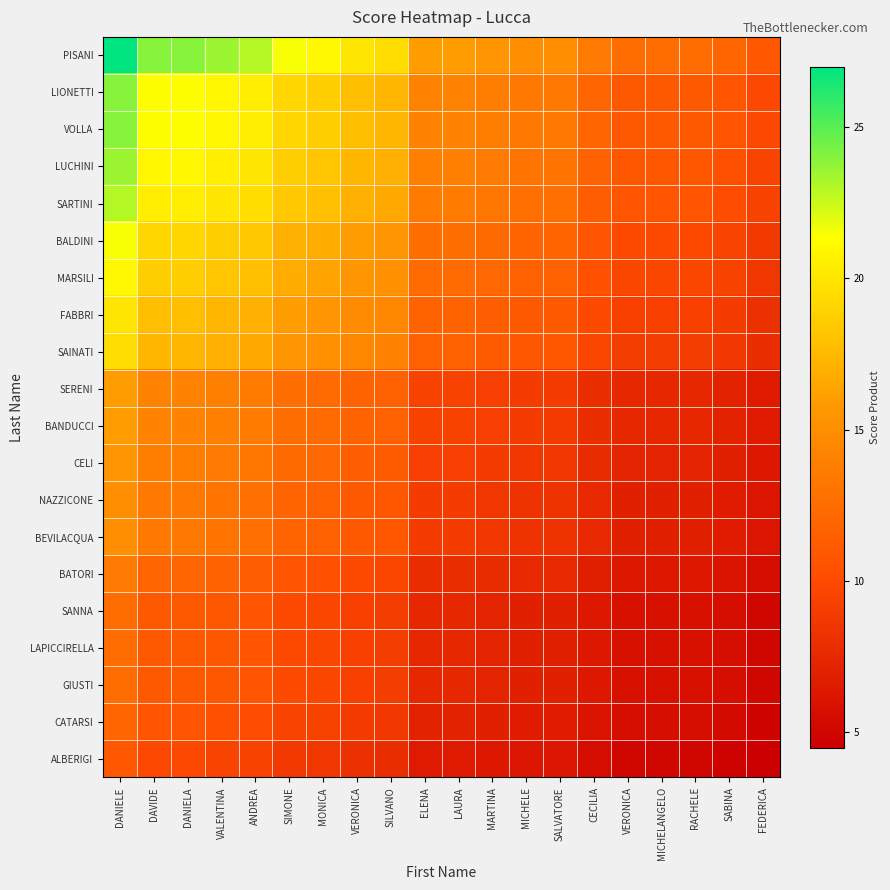

How many distinct data groups are displayed?

20